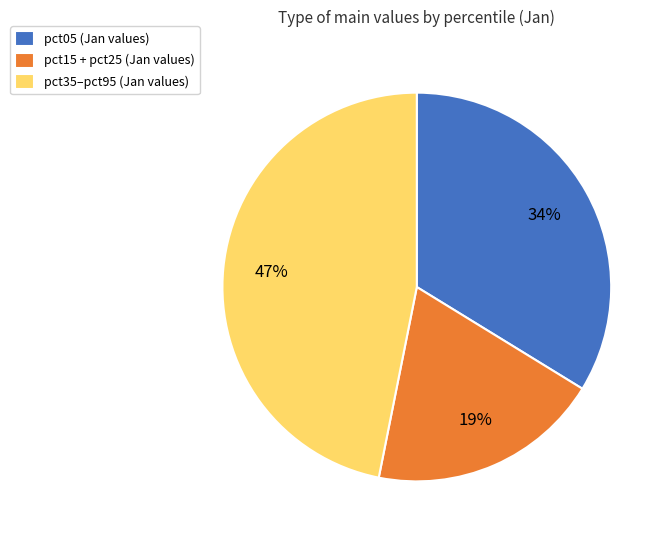

True or false: pct15 + pct25 (Jan values) accounts for 9% of the total.

False